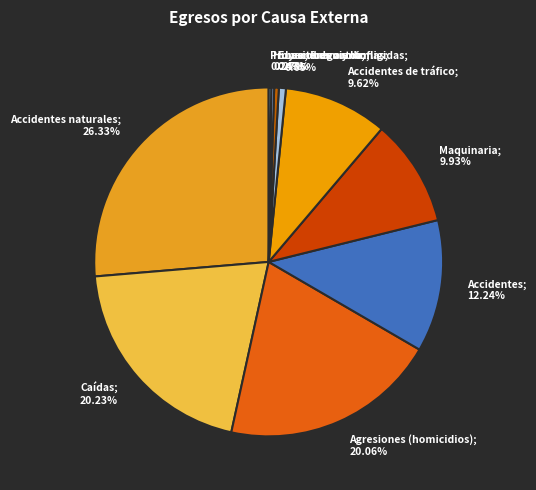

Is there a majority slice in this chart?

No